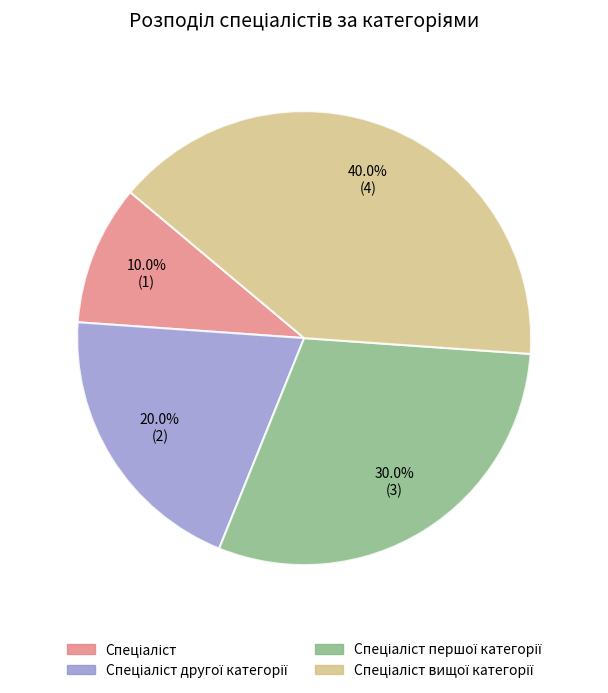

Is there a majority slice in this chart?

No